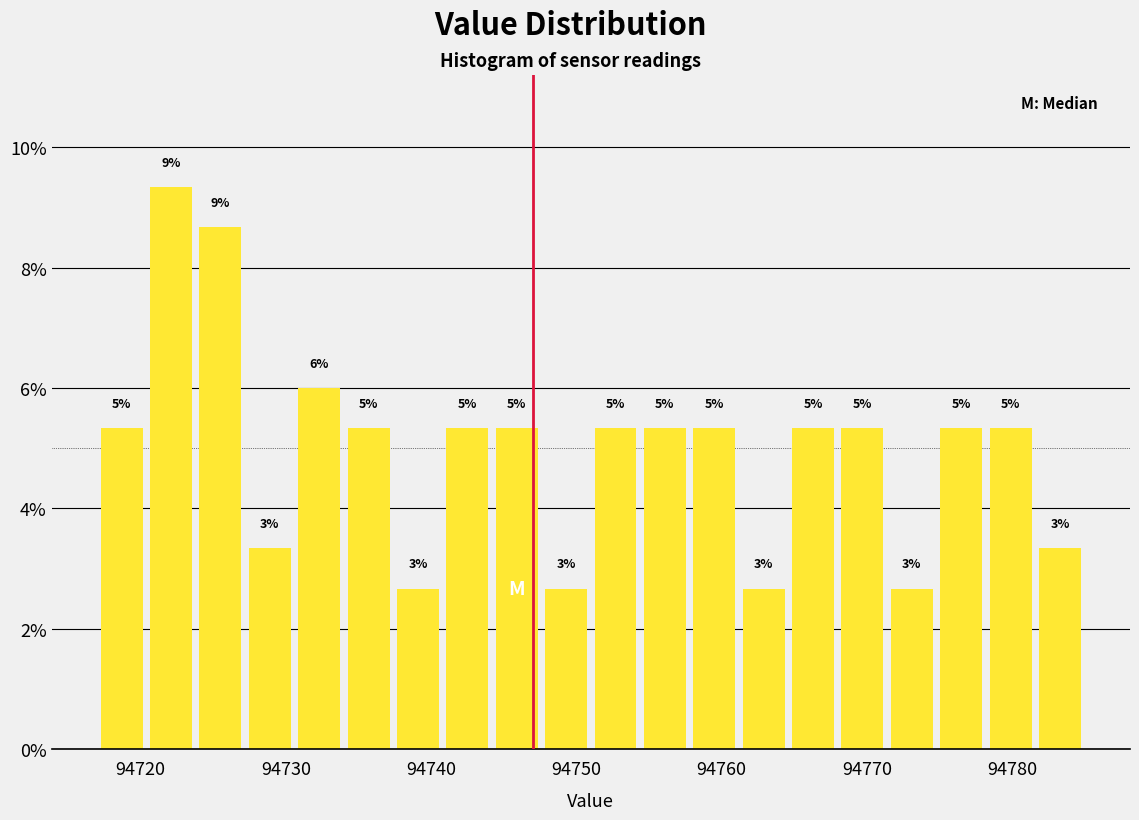

Around what value on the x-axis is the tallest bar? Give the approximate position of its centre, as read against the axis.

94722